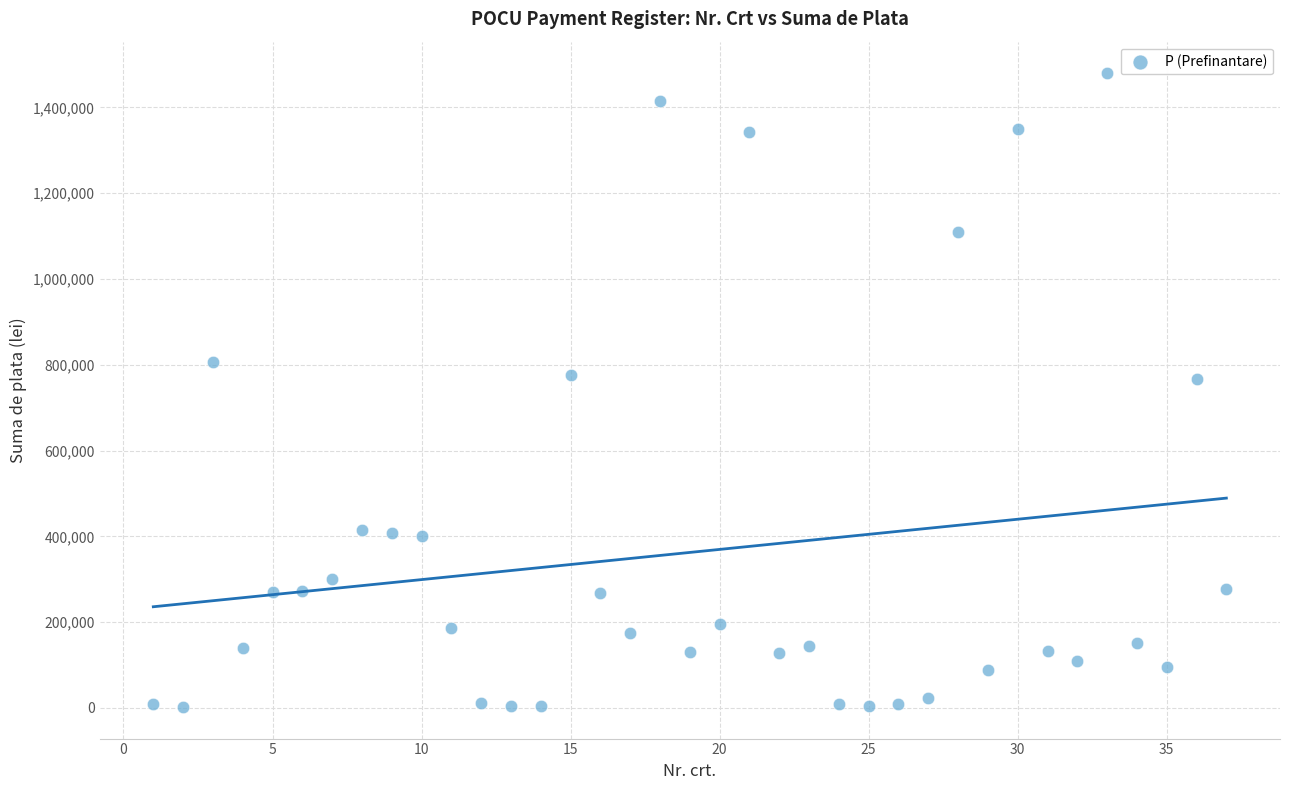

What is the range of Y values (max minus min)?

1477246.4